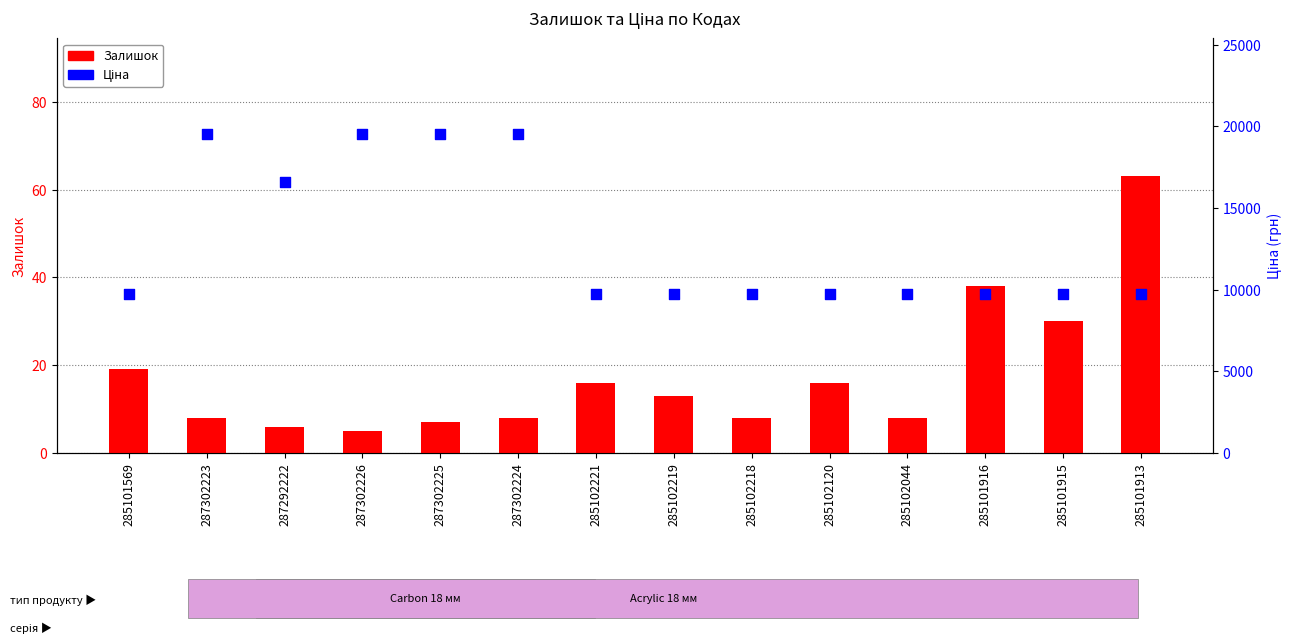

What are all the series names shown in the legend?

Залишок, Ціна